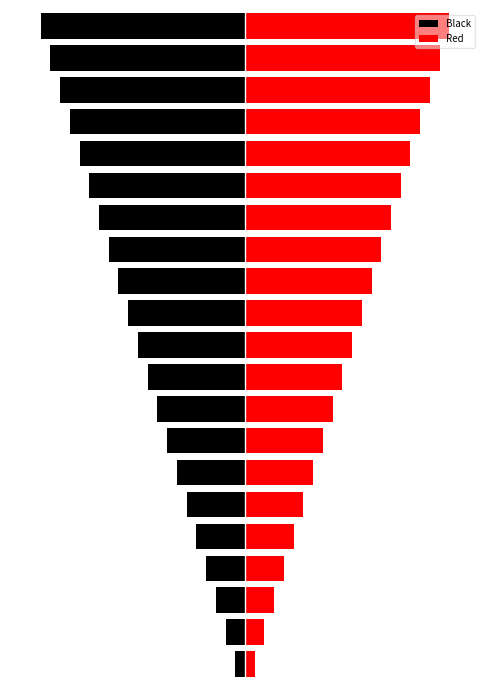

True or false: Red has a value of 1 at 0.

True